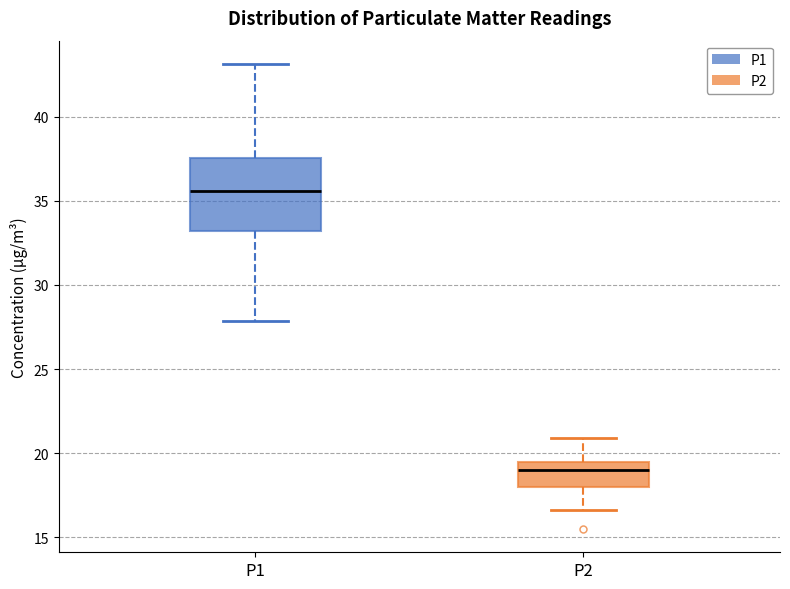

Which box's median line is the highest?

P1